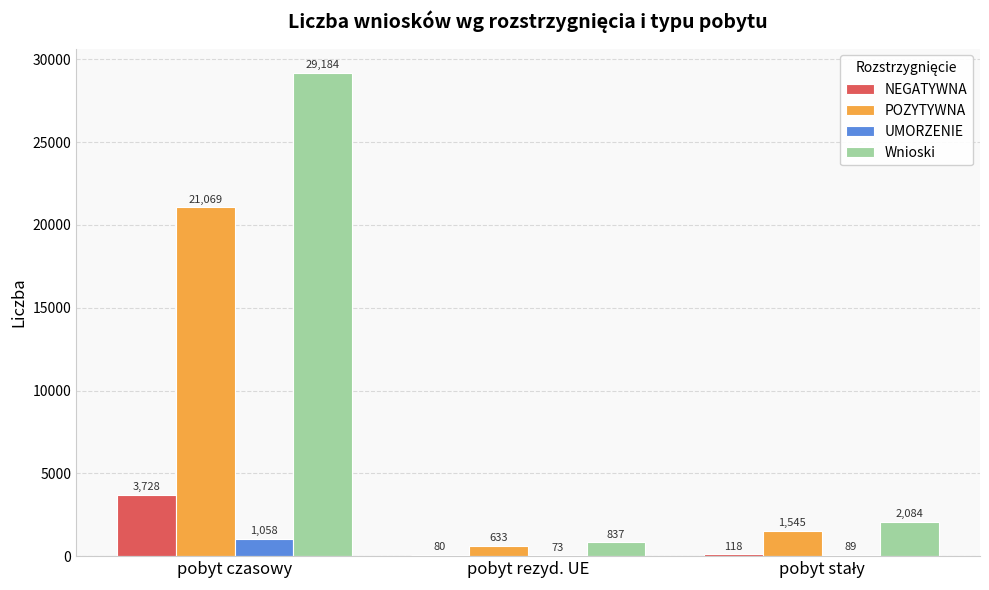

What is the maximum value shown in the chart?

29184